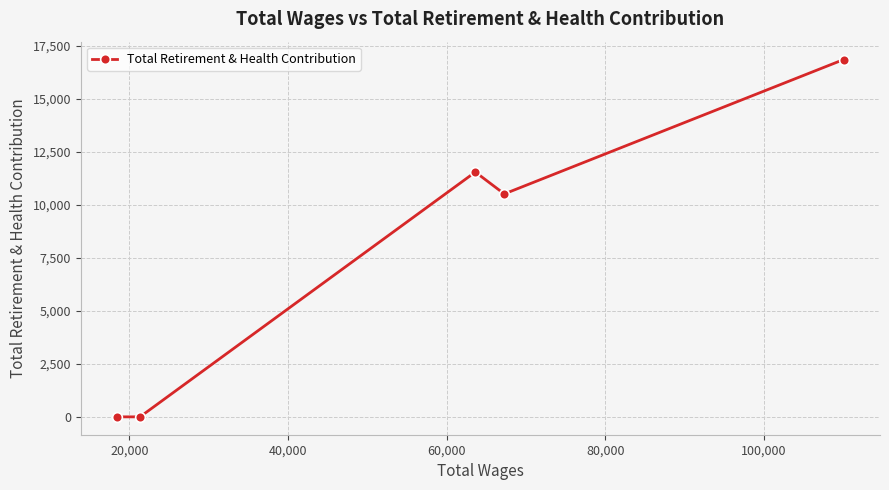

What is the sum of all values?

38942